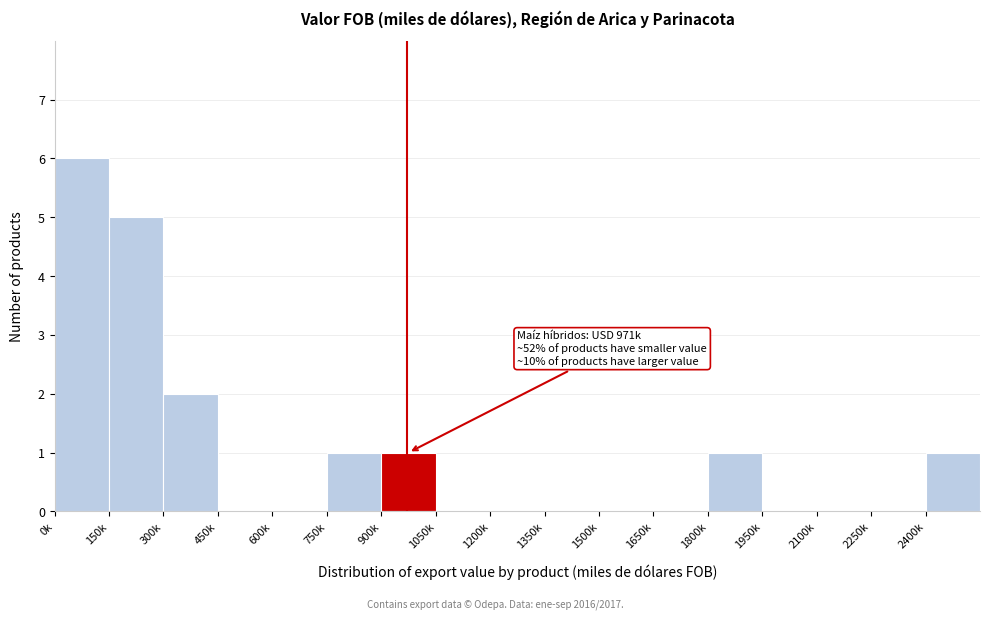

Reading left to right, list all the values displayed in this chart.

0k=6	150k=5	300k=2	450k=0	600k=0	750k=1	900k=1	1050k=0	1200k=0	1350k=0	1500k=0	1650k=0	1800k=1	1950k=0	2100k=0	2250k=0	2400k=1